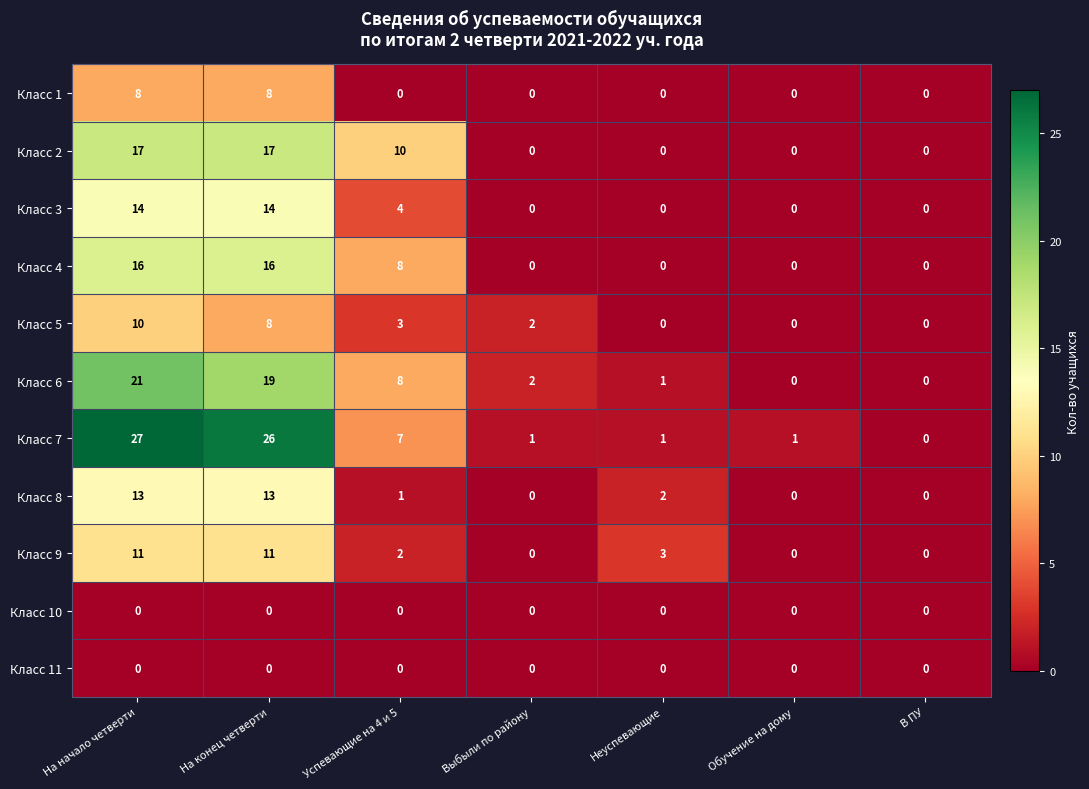

Which series has the widest spread of values?

Класс 7